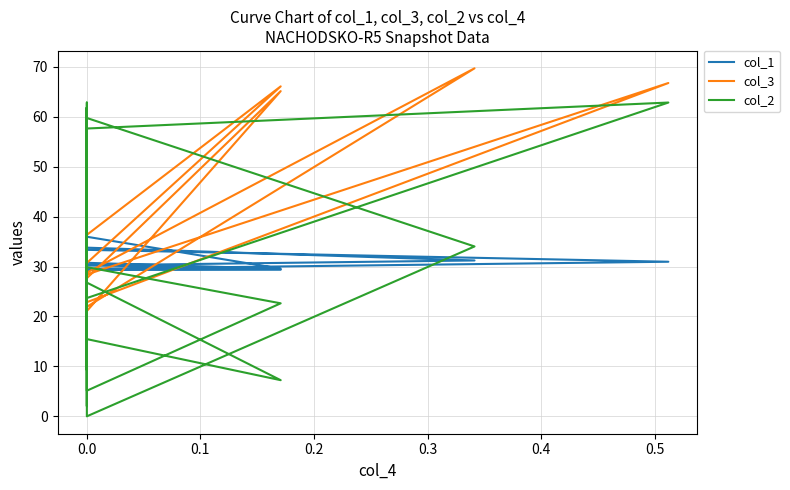

Which series has the widest spread of values?

col_2